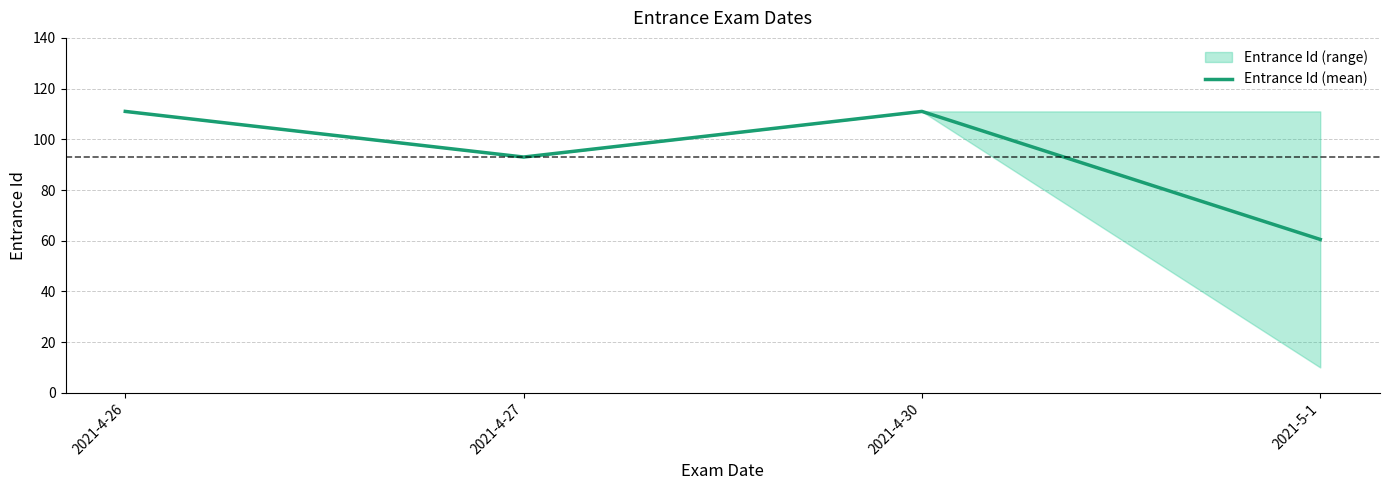

How many distinct data groups are displayed?

1